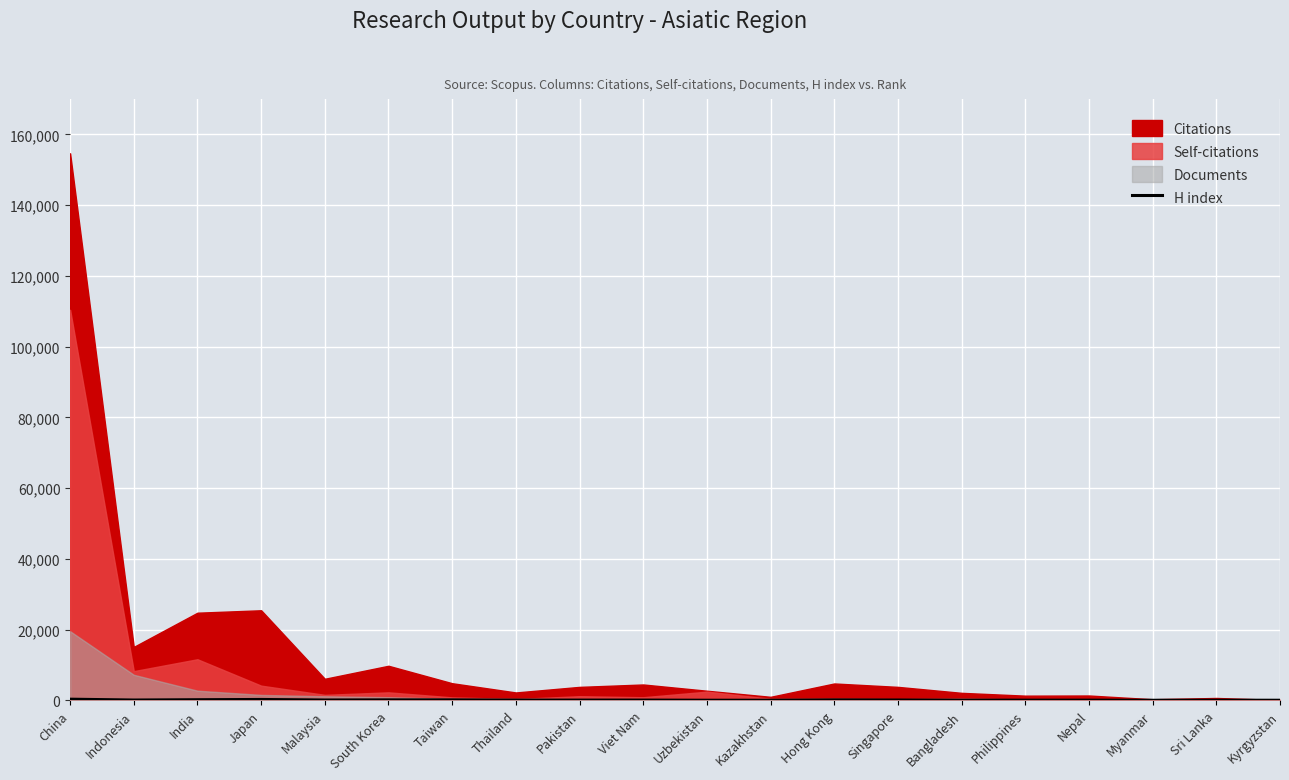

How many interior local valleys (lower than both neighbors) does the data have?

5